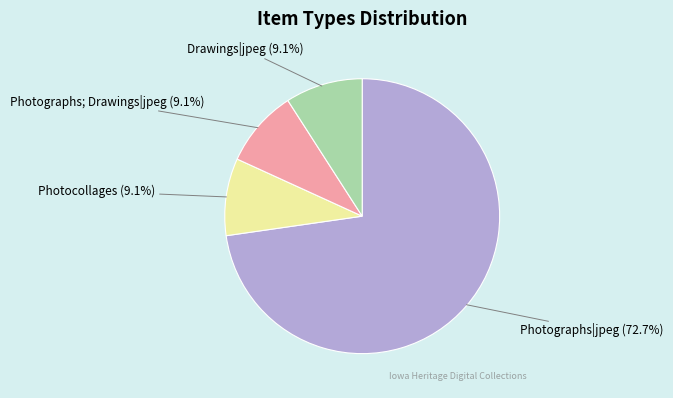

Is there any slice that represents more than half of the pie?

Yes